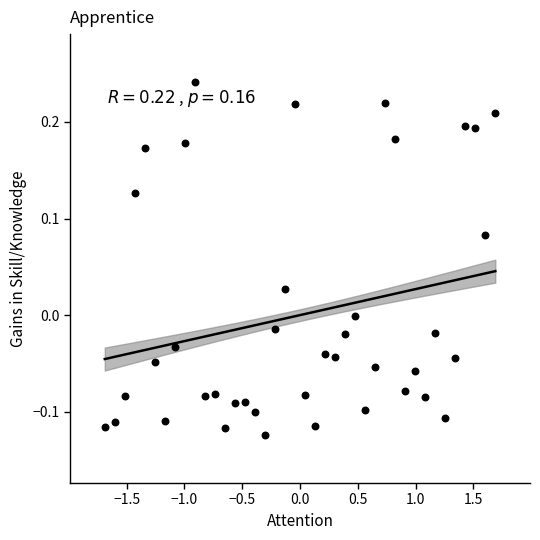

What is the range of X values (max minus min)?

3.4